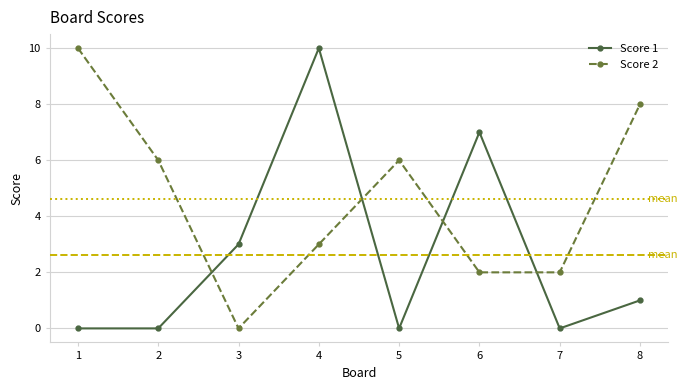

Rank the series at 2 from lowest to highest value.

Score 1, Score 2